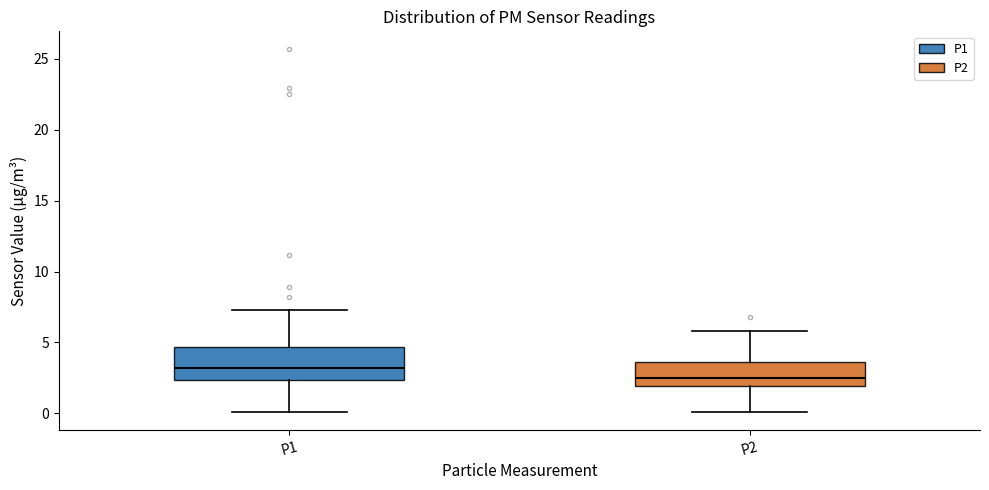

Which box's median line is the highest?

P1